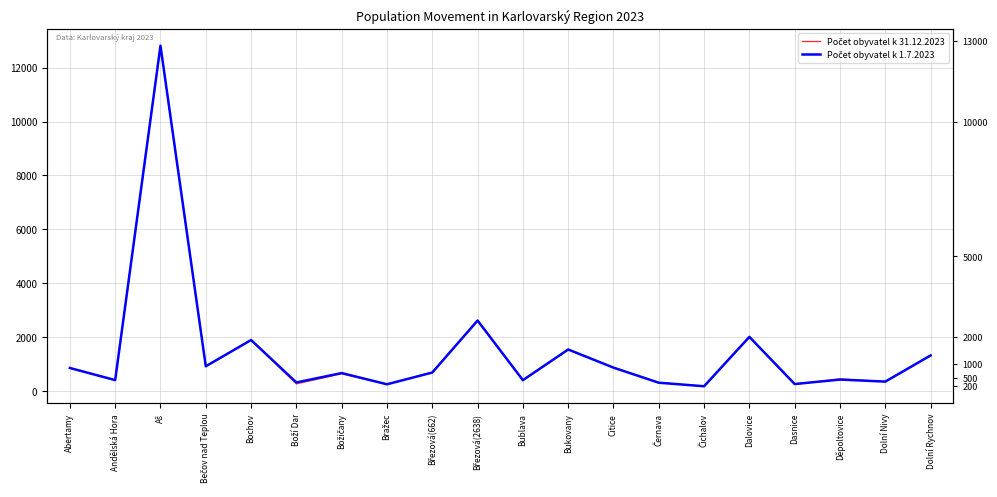

What is the maximum value shown in the chart?

12812